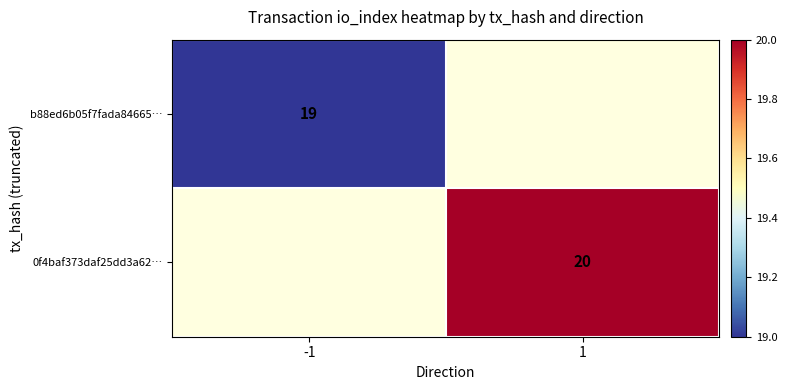

The 0f4baf373daf25dd3a62… series shows 5 at 1. True or false?

False